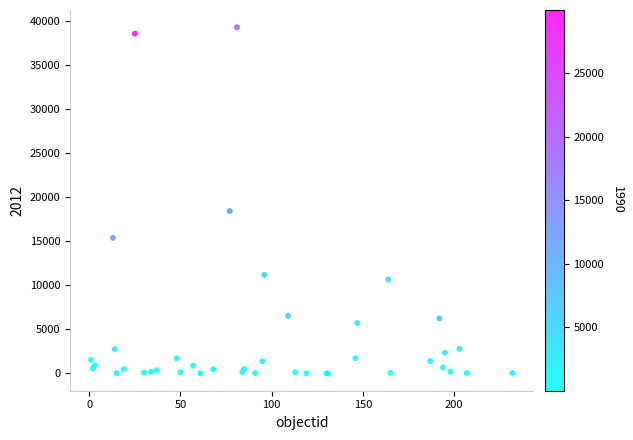

What Y value in the scatter plot is closest to 19668?

18448